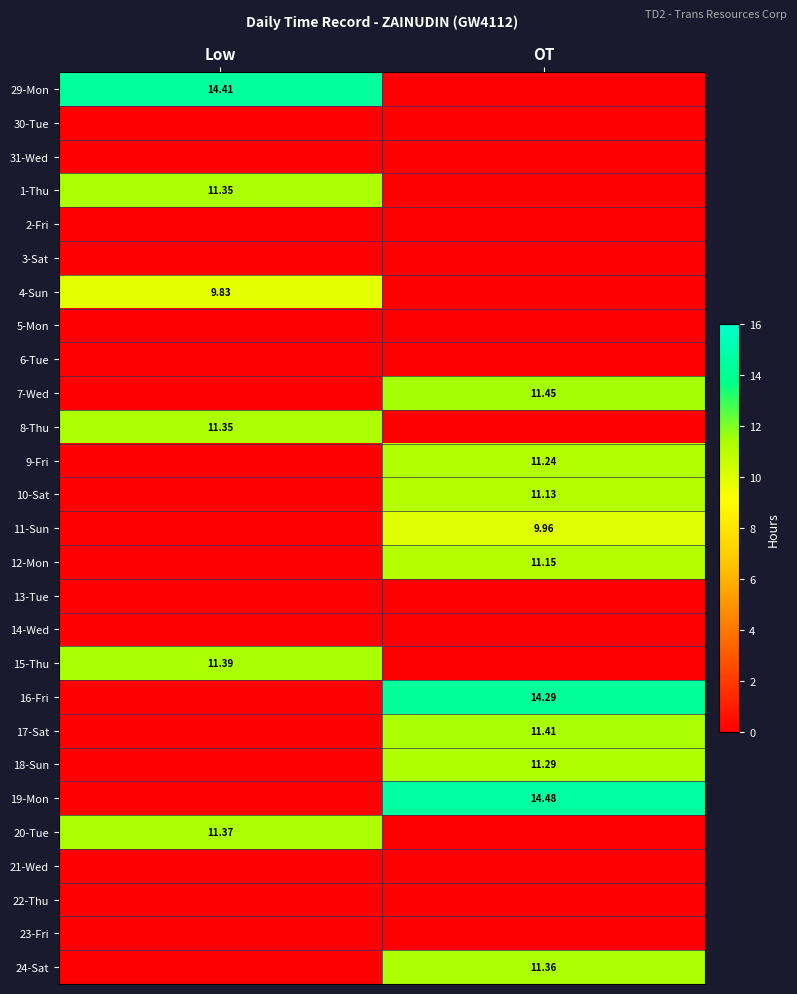

The value of 22-Thu at Low is 0.0. True or false?

True